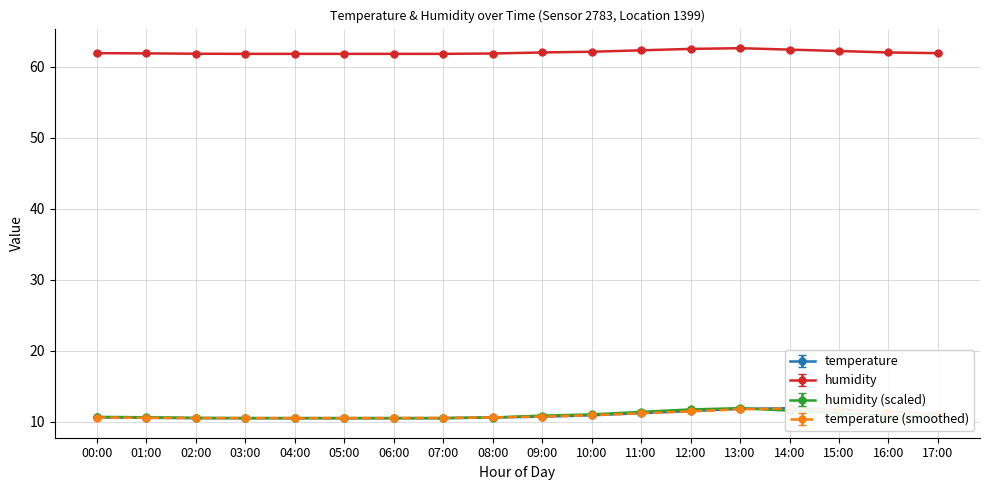

The value of temperature at 03:00 is 10.5. True or false?

True